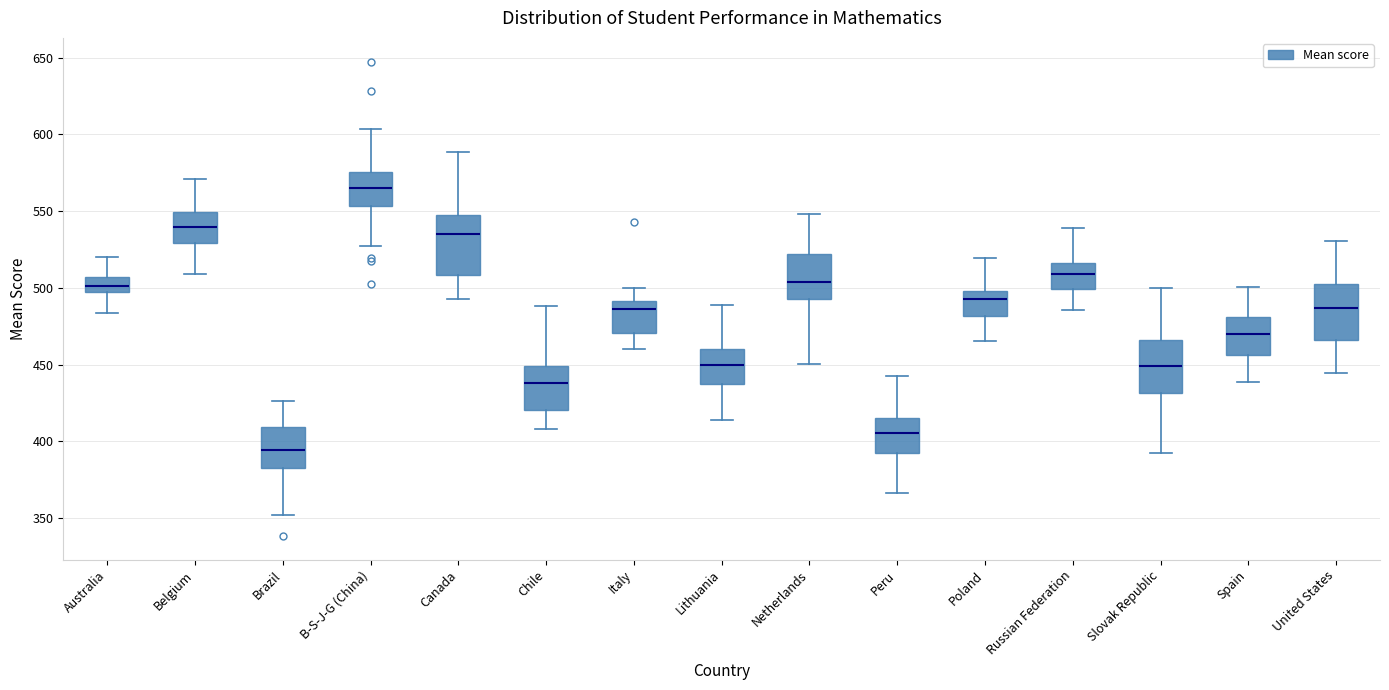

Reading left to right, transcribe this box plot: for each box, give where its median line is, the range the box spans, and where its two whiskers end, as read against the y-axis. The values are not printed on the chart, so give them approximately, as read against the axis.

Australia: median 500, box 495 to 505, whiskers 485 to 520
Belgium: median 540, box 530 to 550, whiskers 510 to 570
Brazil: median 395, box 385 to 410, whiskers 350 to 425
B-S-J-G (China): median 565, box 555 to 575, whiskers 525 to 605
Canada: median 535, box 510 to 550, whiskers 495 to 590
Chile: median 440, box 420 to 450, whiskers 410 to 490
Italy: median 485, box 470 to 490, whiskers 460 to 500
Lithuania: median 450, box 435 to 460, whiskers 415 to 490
Netherlands: median 505, box 495 to 520, whiskers 450 to 550
Peru: median 405, box 390 to 415, whiskers 365 to 440
Poland: median 490, box 480 to 500, whiskers 465 to 520
Russian Federation: median 510, box 500 to 515, whiskers 485 to 540
Slovak Republic: median 450, box 430 to 465, whiskers 390 to 500
Spain: median 470, box 455 to 480, whiskers 440 to 500
United States: median 485, box 465 to 500, whiskers 445 to 530